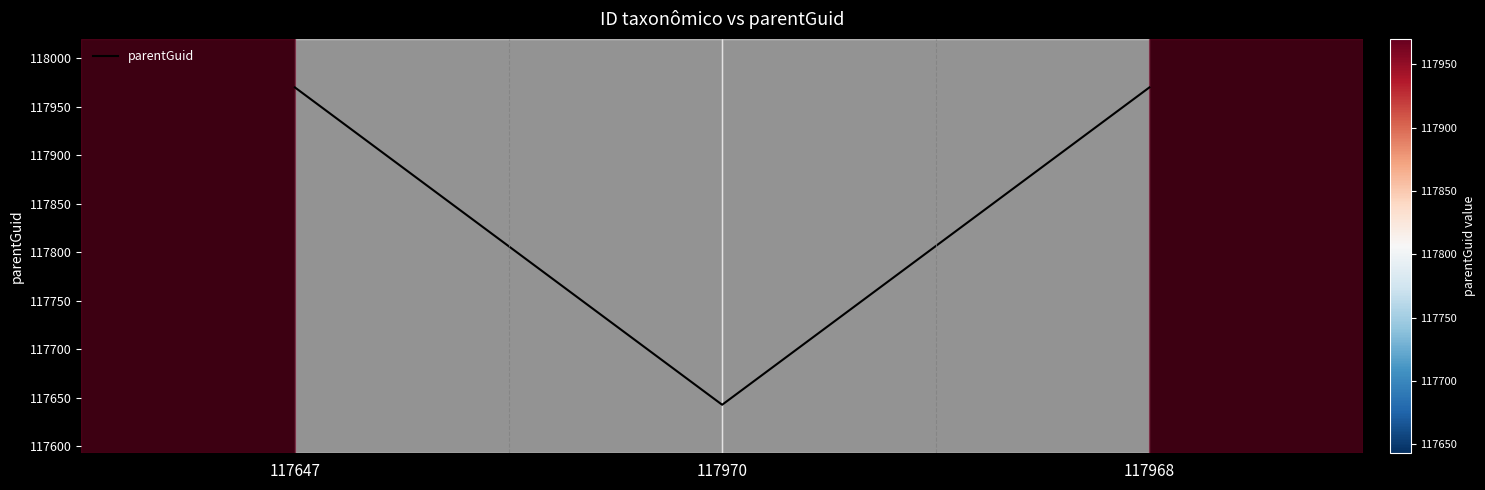

What position from the right is 117968?

1